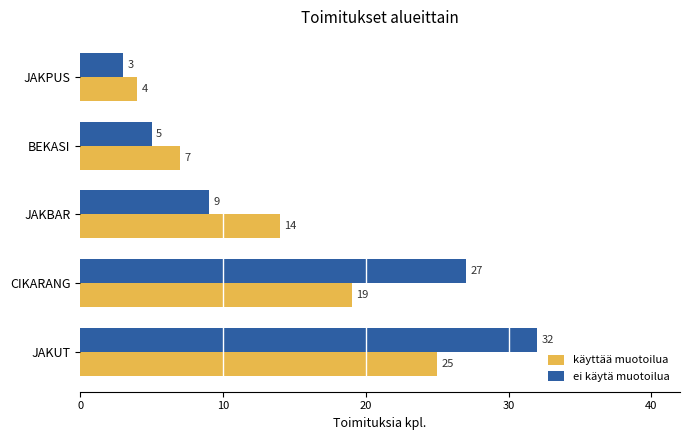

What is the sum of all käyttää muotoilua values?

69